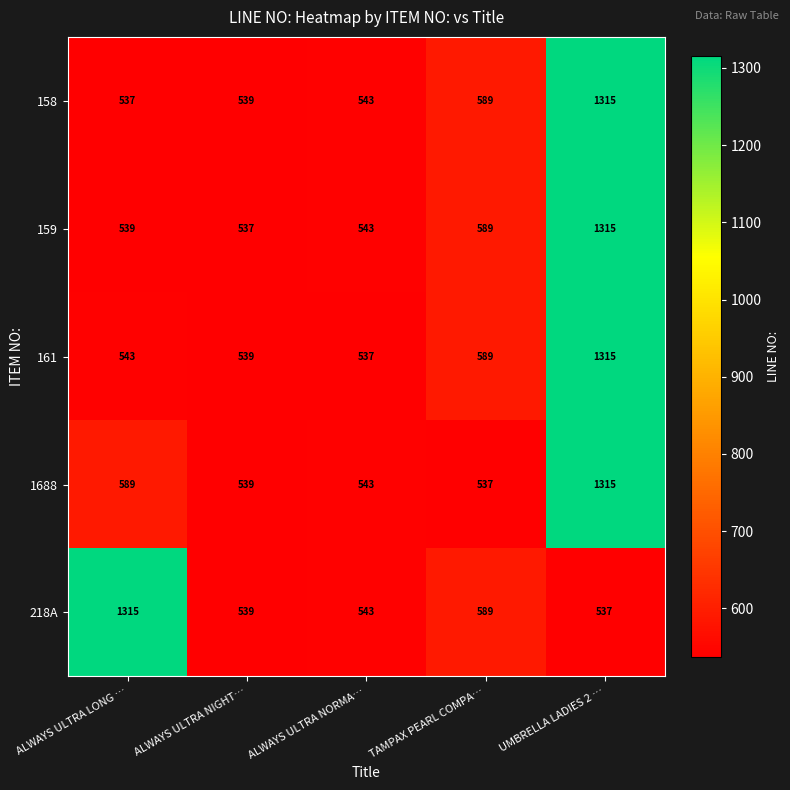

What is the difference between the highest and lowest values at ALWAYS ULTRA NORMA…?

6